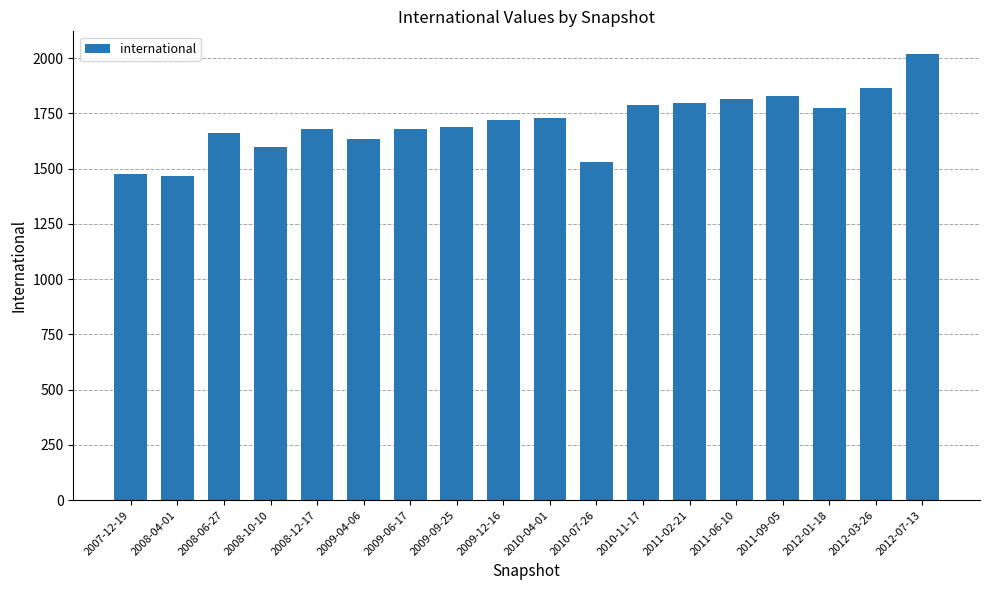

What is the label of the 15th bar from the right?

2008-10-10